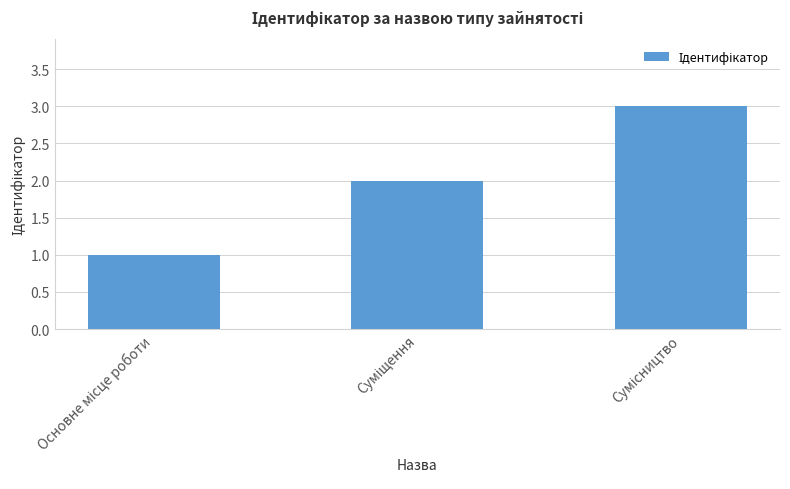

What is the greatest value displayed?

3